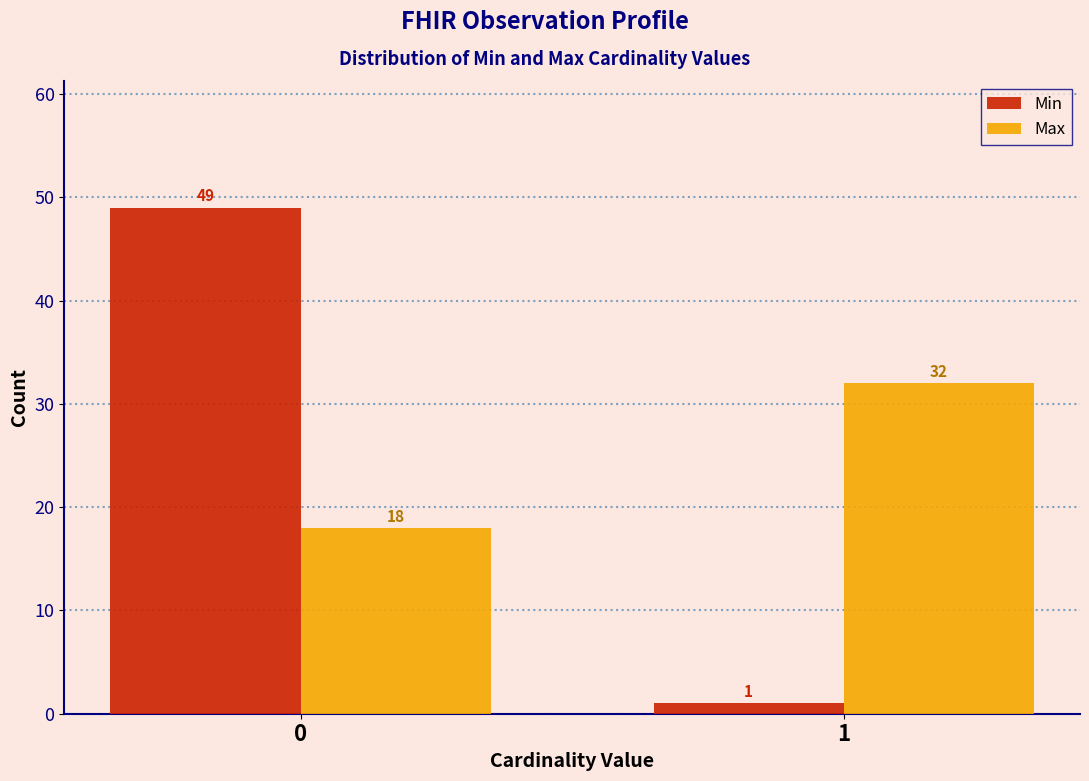

Reading right to left, what are all the values shown in this chart?

Min: 1=1	0=49
Max: 1=32	0=18